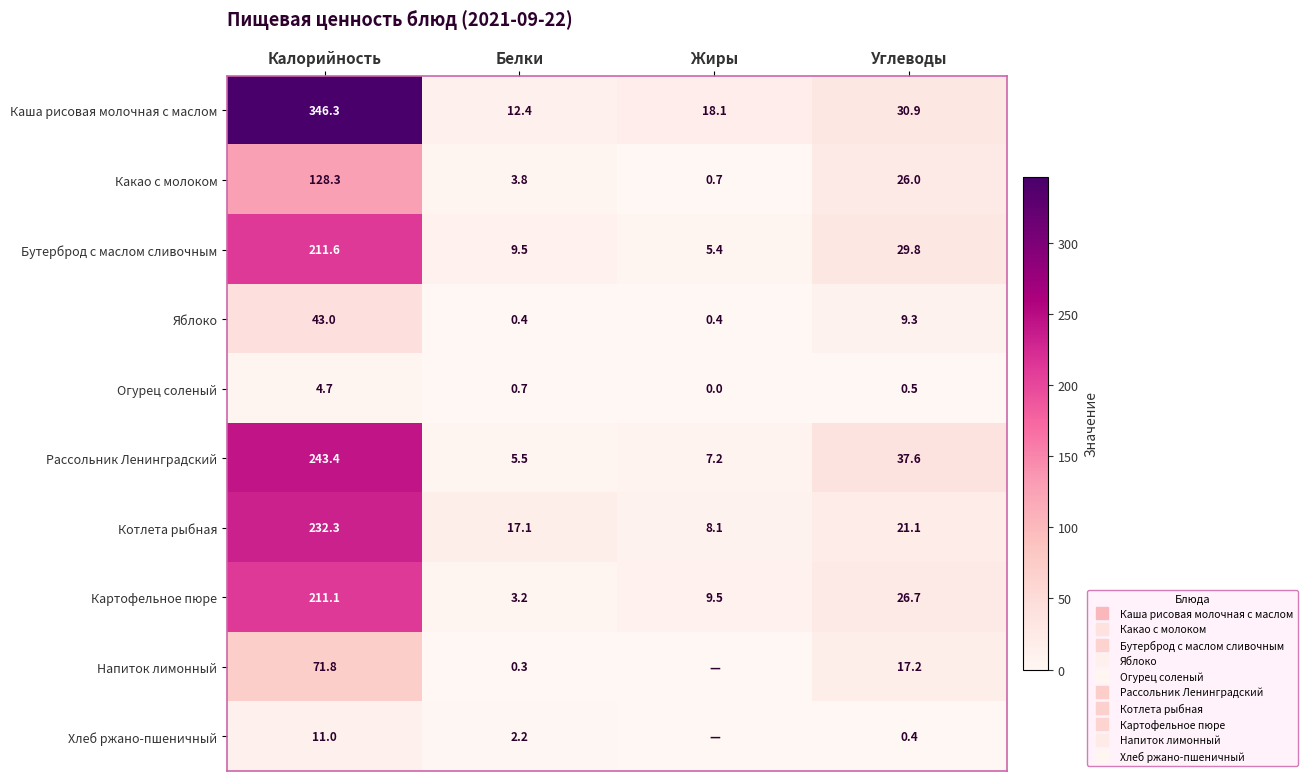

How many positive values does the Хлеб ржано-пшеничный series have?

3